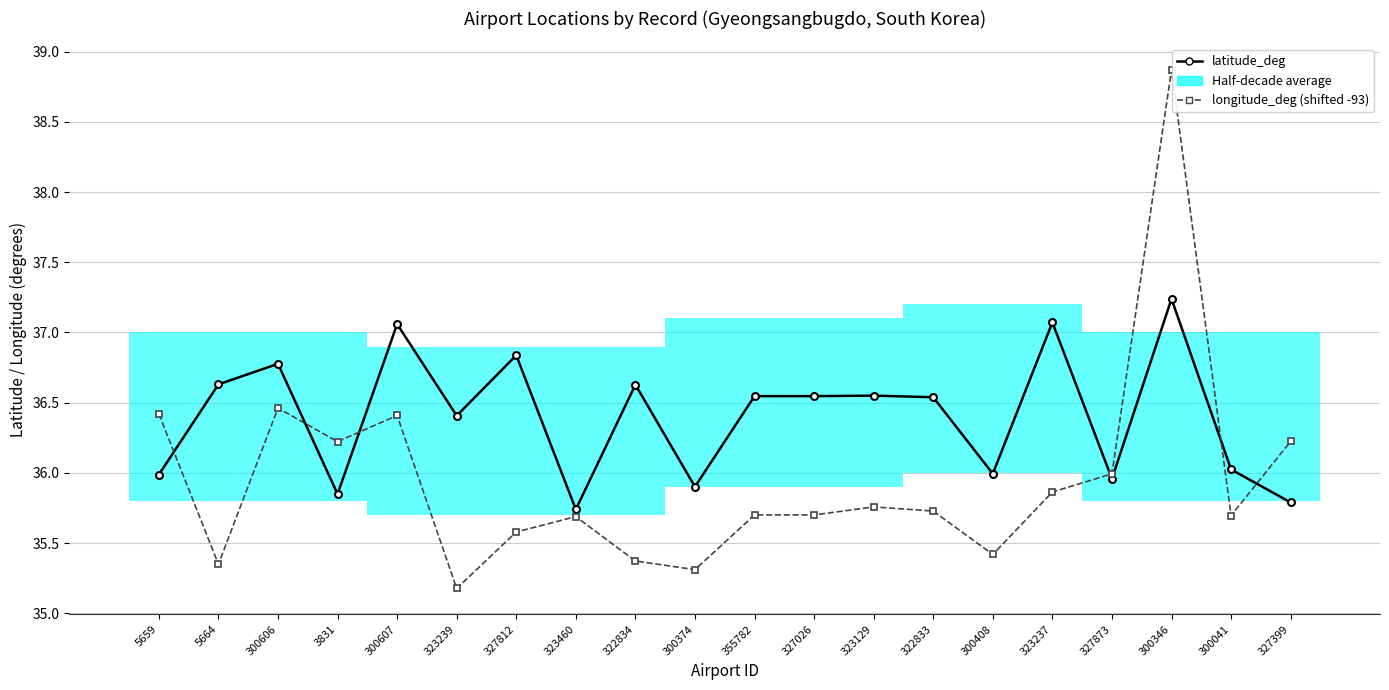

The longitude_deg (shifted -93) series shows 17.9 at 5664. True or false?

False